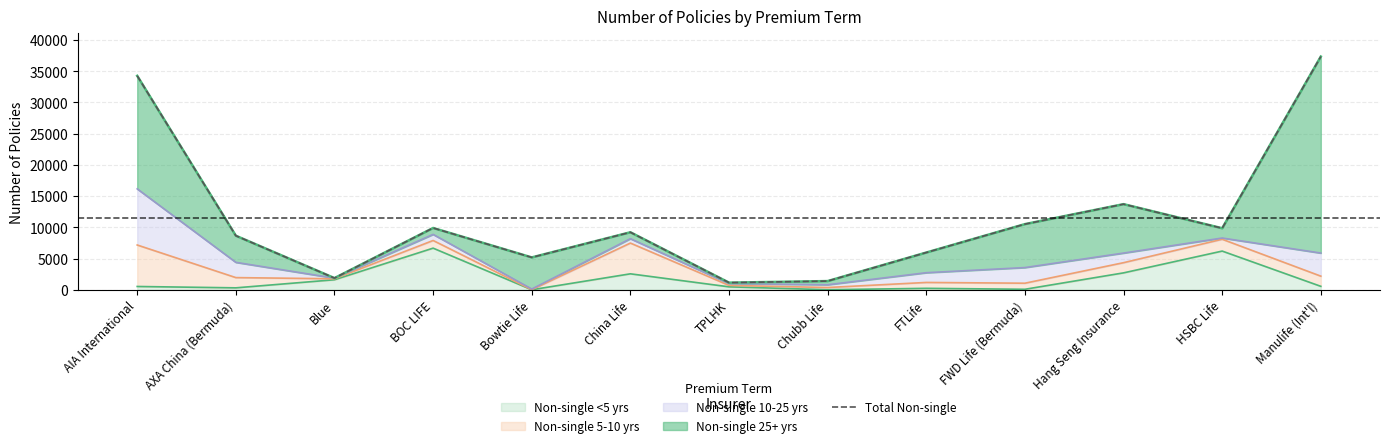

Reading left to right, transcribe all the data shown in this chart.

34254	8652	1868	9893	5179	9206	1141	1390	5960	10509	13706	9849	37340